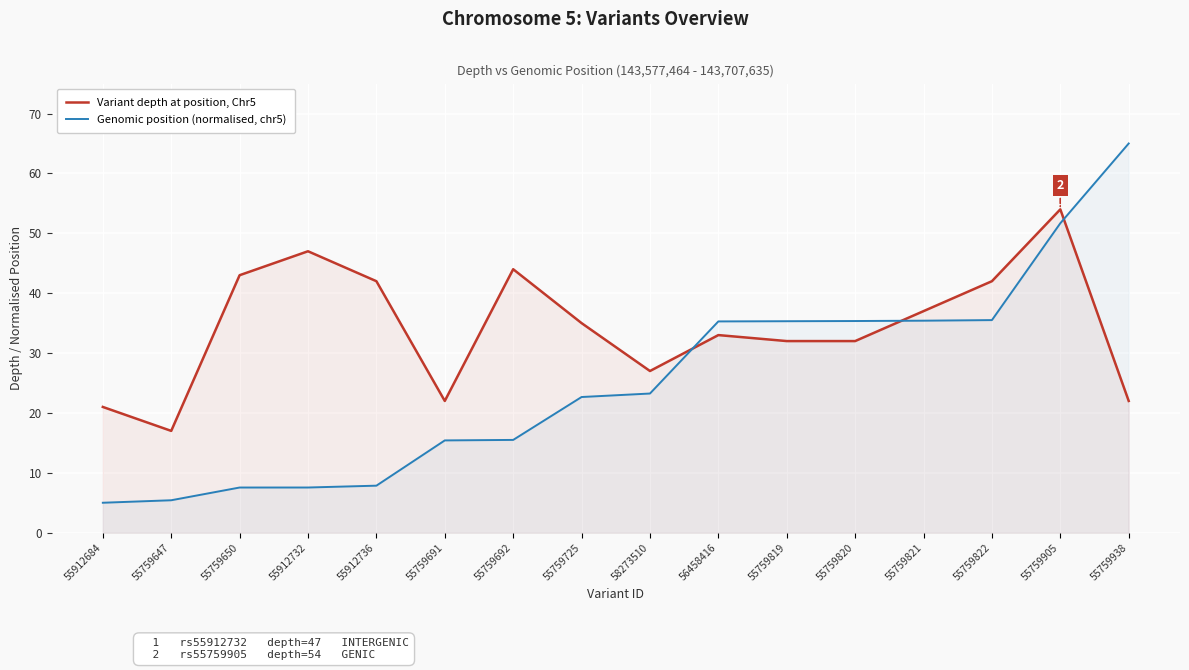

Between 55759650 and 55759647, which is larger?

55759650